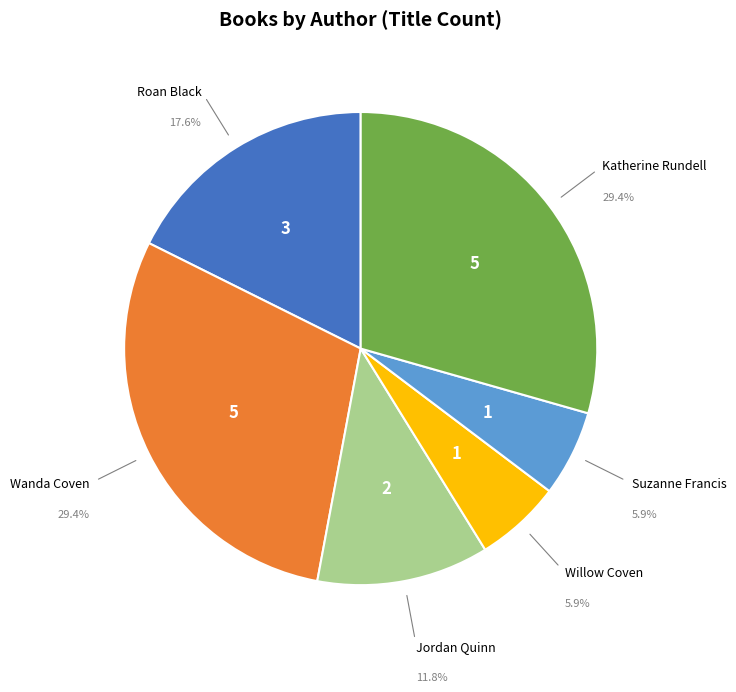

Combined, what portion of the pie is Suzanne Francis and Roan Black?

23.5%